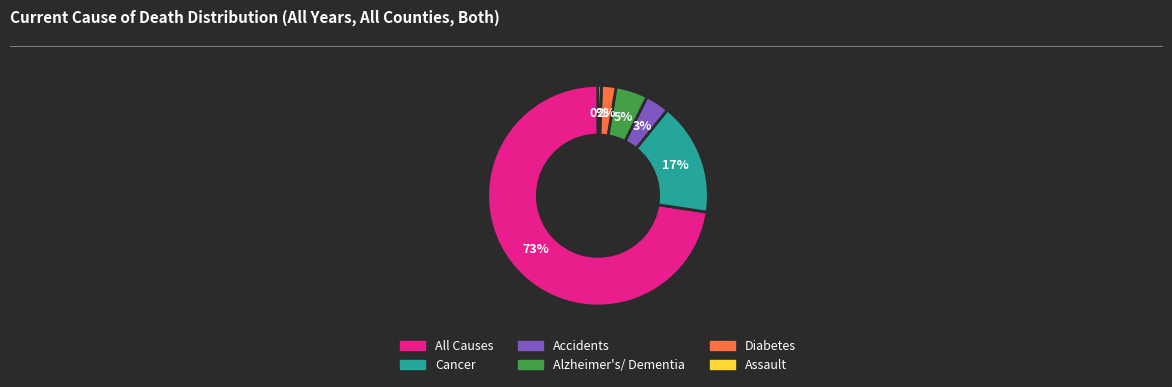

Rank the categories by value from lowest to highest.

Assault, Diabetes, Accidents, Alzheimer's/ Dementia, Cancer, All Causes